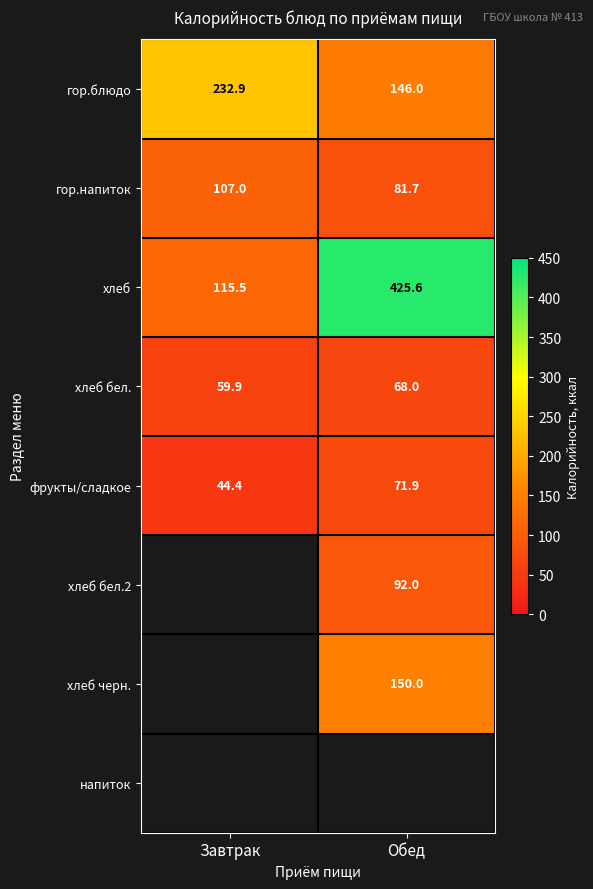

At which label is фрукты/сладкое closest to 58?

Завтрак